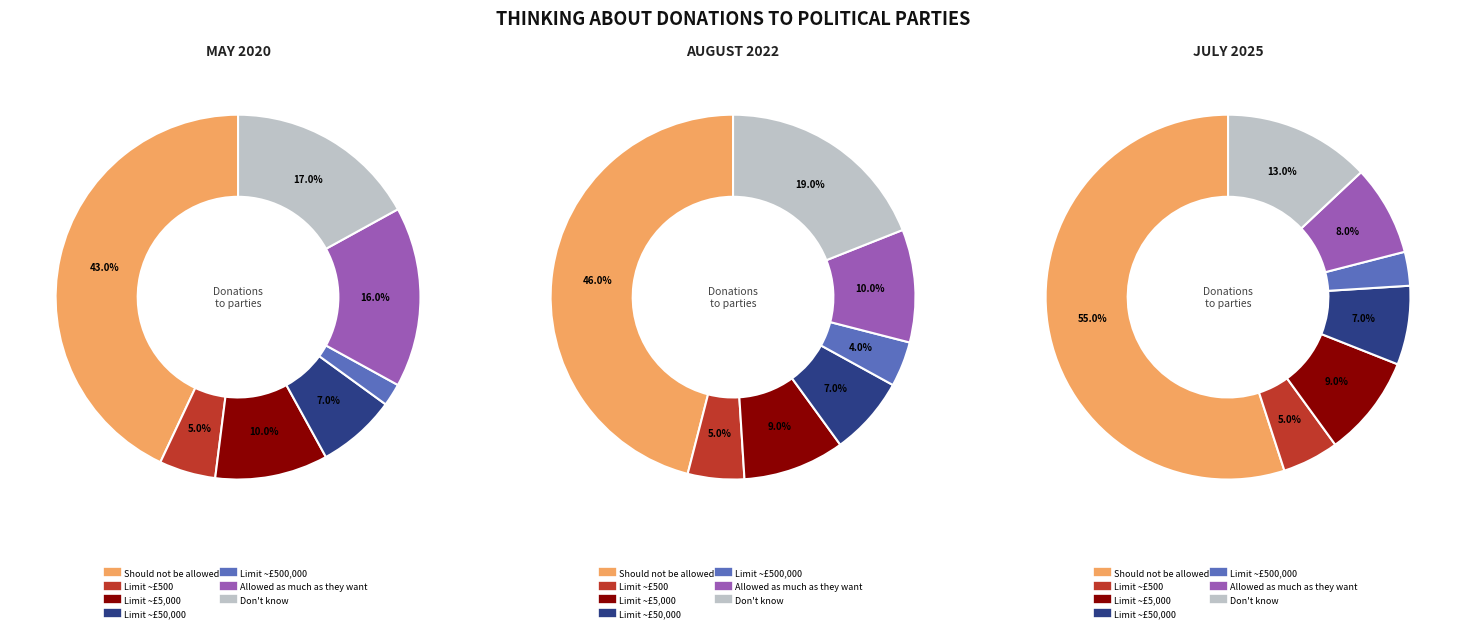

Does 4 account for over 50% of the chart?

No